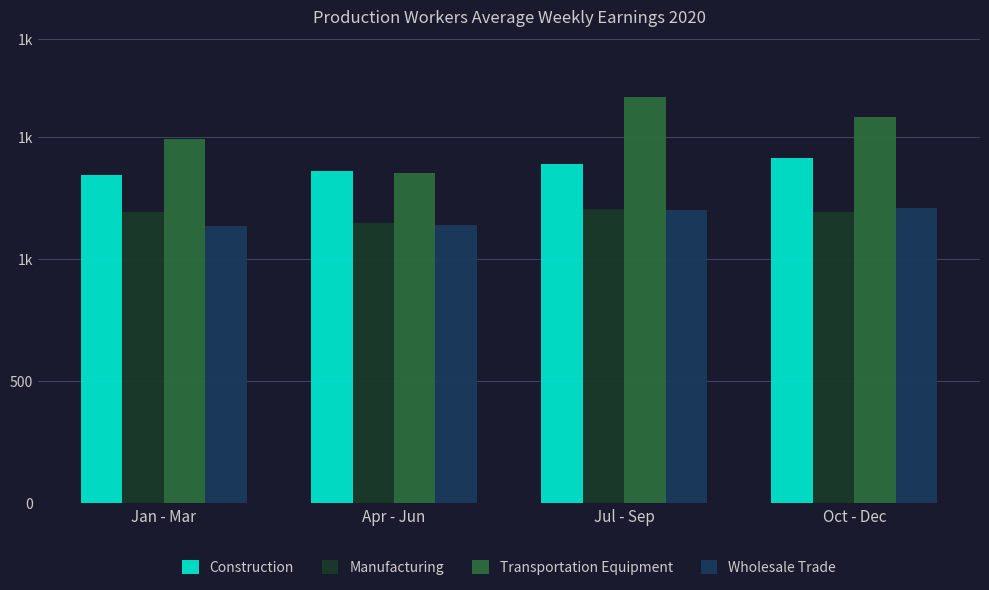

Which series has the largest total across all categories?

Transportation Equipment